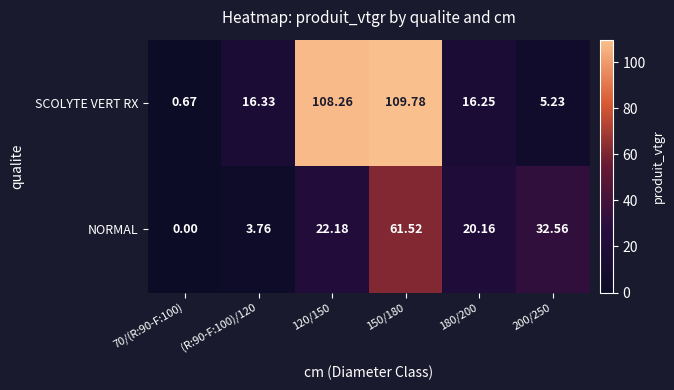

At (R:90-F:100)/120, list the series in order from largest to smallest.

SCOLYTE VERT RX, NORMAL